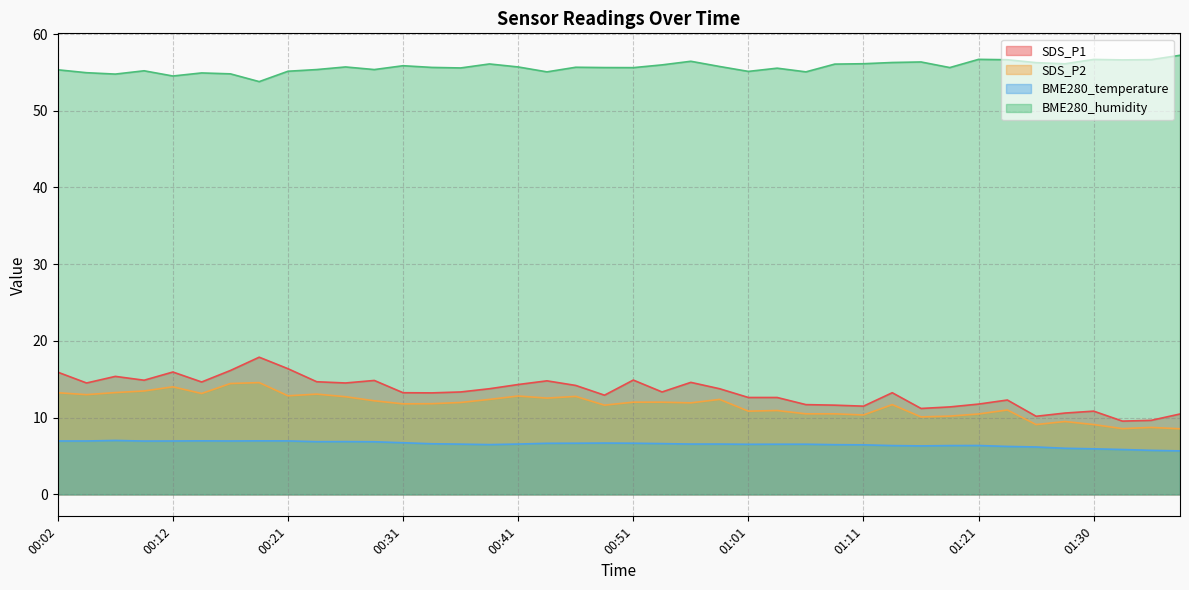

Reading left to right, extract all data points from this chart.

SDS_P1: 00:02=15.9	00:04=14.5	00:07=15.4	00:09=14.9	00:12=15.9	00:14=14.7	00:17=16.1	00:19=17.9	00:21=16.4	00:24=14.7	00:26=14.5	00:29=14.8	00:31=13.2	00:34=13.2	00:36=13.3	00:39=13.8	00:41=14.3	00:44=14.8	00:46=14.2	00:48=12.9	00:51=14.9	00:53=13.3	00:56=14.6	00:58=13.8	01:01=12.6	01:03=12.6	01:06=11.7	01:08=11.6	01:11=11.5	01:13=13.2	01:16=11.2	01:18=11.4	01:21=11.8	01:23=12.3	01:25=10.2	01:28=10.6	01:30=10.8	01:33=9.6	01:35=9.7	01:38=10.5
SDS_P2: 00:02=13.2	00:04=13.0	00:07=13.3	00:09=13.5	00:12=14.0	00:14=13.2	00:17=14.4	00:19=14.6	00:21=12.8	00:24=13.1	00:26=12.7	00:29=12.2	00:31=11.8	00:34=11.8	00:36=12.0	00:39=12.4	00:41=12.8	00:44=12.6	00:46=12.8	00:48=11.6	00:51=12.0	00:53=12.0	00:56=11.9	00:58=12.4	01:01=10.8	01:03=10.9	01:06=10.5	01:08=10.5	01:11=10.3	01:13=11.7	01:16=10.1	01:18=10.2	01:21=10.5	01:23=11.0	01:25=9.1	01:28=9.5	01:30=9.1	01:33=8.6	01:35=8.7	01:38=8.6
BME280_temperature: 00:02=7.0	00:04=7.0	00:07=7.0	00:09=7.0	00:12=7.0	00:14=7.0	00:17=7.0	00:19=7.0	00:21=7.0	00:24=6.9	00:26=6.9	00:29=6.9	00:31=6.7	00:34=6.6	00:36=6.5	00:39=6.5	00:41=6.6	00:44=6.7	00:46=6.7	00:48=6.7	00:51=6.7	00:53=6.6	00:56=6.6	00:58=6.6	01:01=6.5	01:03=6.5	01:06=6.5	01:08=6.5	01:11=6.5	01:13=6.4	01:16=6.3	01:18=6.4	01:21=6.4	01:23=6.2	01:25=6.2	01:28=6.0	01:30=5.9	01:33=5.8	01:35=5.7	01:38=5.7
BME280_humidity: 00:02=55.3	00:04=55.0	00:07=54.8	00:09=55.2	00:12=54.5	00:14=54.9	00:17=54.8	00:19=53.8	00:21=55.1	00:24=55.4	00:26=55.7	00:29=55.4	00:31=55.9	00:34=55.6	00:36=55.6	00:39=56.1	00:41=55.7	00:44=55.1	00:46=55.7	00:48=55.6	00:51=55.6	00:53=56.0	00:56=56.5	00:58=55.8	01:01=55.1	01:03=55.5	01:06=55.1	01:08=56.1	01:11=56.1	01:13=56.3	01:16=56.4	01:18=55.6	01:21=56.7	01:23=56.6	01:25=56.3	01:28=56.1	01:30=56.7	01:33=56.6	01:35=56.7	01:38=57.2